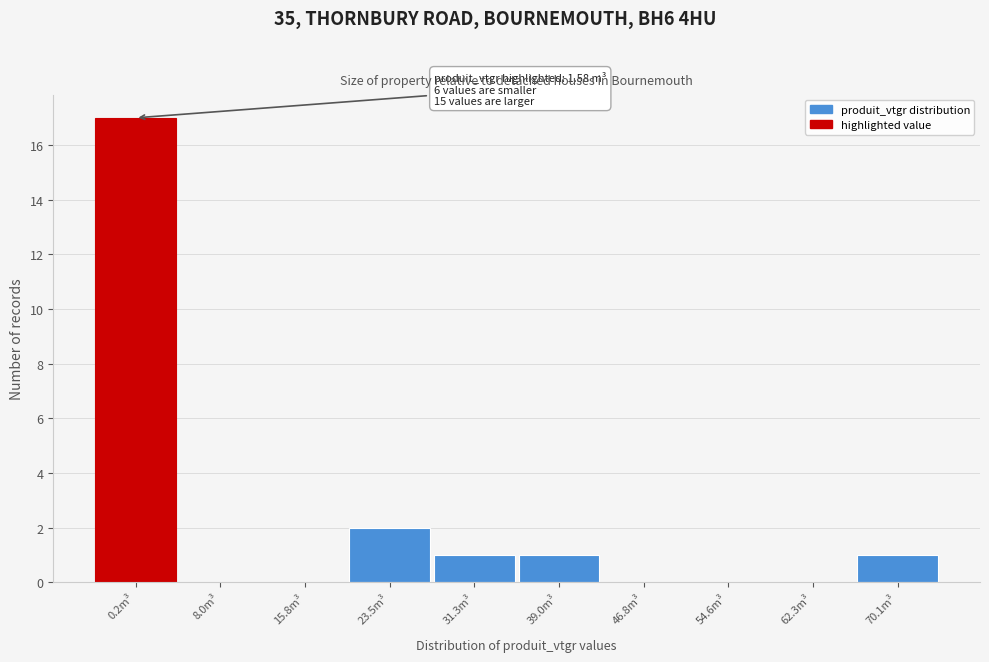

Reading left to right, what are all the values shown in this chart?

0.2m³=17	8.0m³=0	15.8m³=0	23.5m³=2	31.3m³=1	39.0m³=1	46.8m³=0	54.6m³=0	62.3m³=0	70.1m³=1